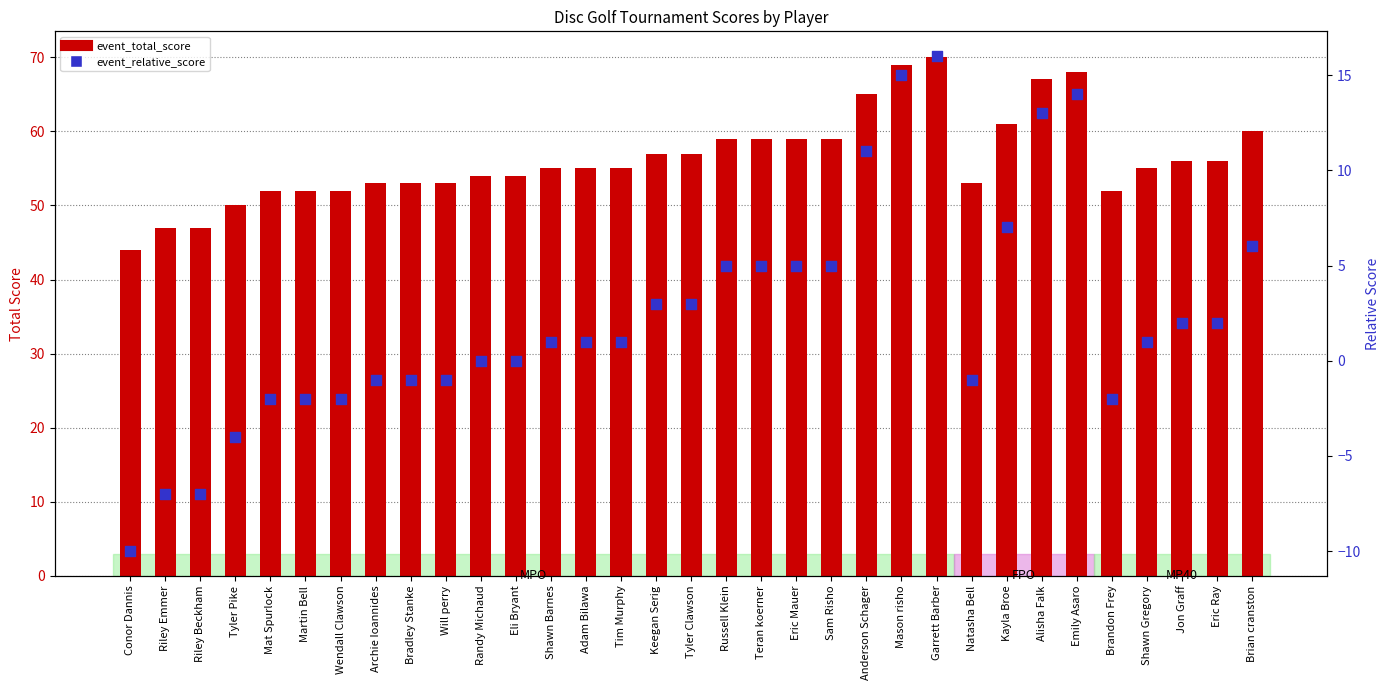

What is the total value across all series at Mason risho?

84